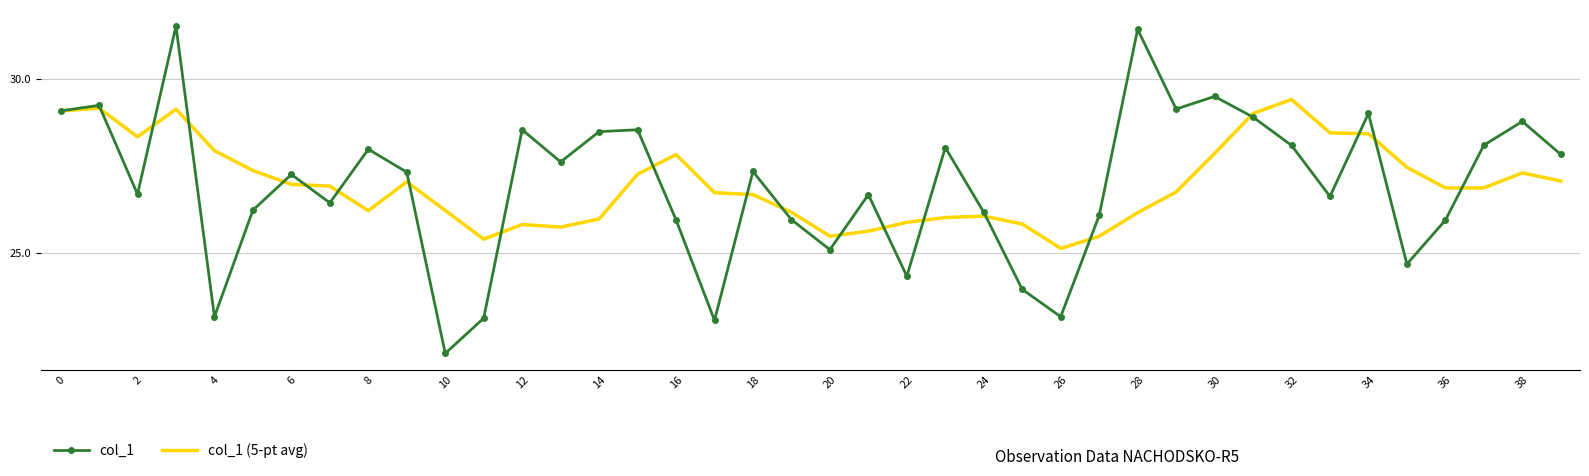

What is the lowest value of the col_1 (5-pt avg) series?

25.1